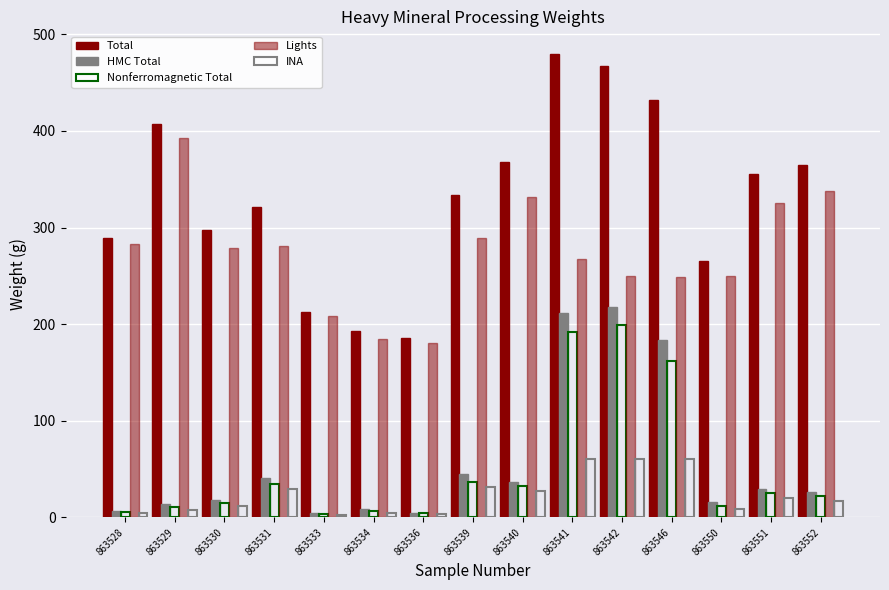

Reading left to right, transcribe all the data shown in this chart.

Total: 289.5	407.1	297.3	321.3	213.1	193.1	185.9	334.1	367.8	479.2	467.7	432.2	265.4	355.2	364.6
HMC Total: 6.3	13.9	18.1	40.4	4.1	8.6	4.9	45.3	36.2	212.0	218.0	183.7	15.7	29.4	26.5
Nonferromagnetic Total: 5.1	11.1	14.7	34.2	3.3	6.7	4.1	36.4	32.4	192.2	199.1	162.1	11.7	25.6	21.7
Lights: 283.2	393.2	279.2	280.9	209.0	184.5	181.0	288.8	331.6	267.2	249.7	248.5	249.7	325.8	338.1
INA: 4.1	8.1	11.7	29.2	2.3	4.7	3.1	31.4	27.4	60.0	60.0	60.0	8.7	20.6	16.7